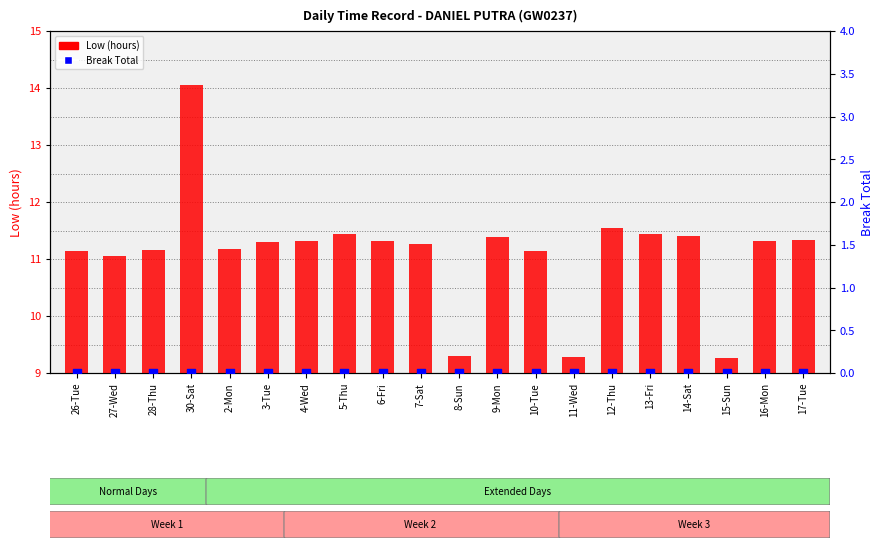

Which series reaches the maximum Y coordinate?

Low (hours)